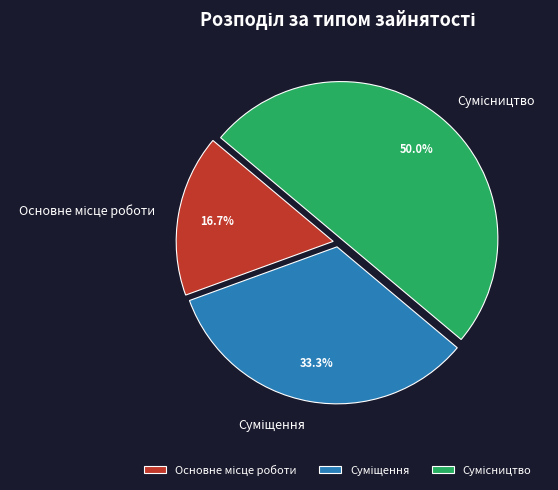

Which slice is the largest?

Сумісництво